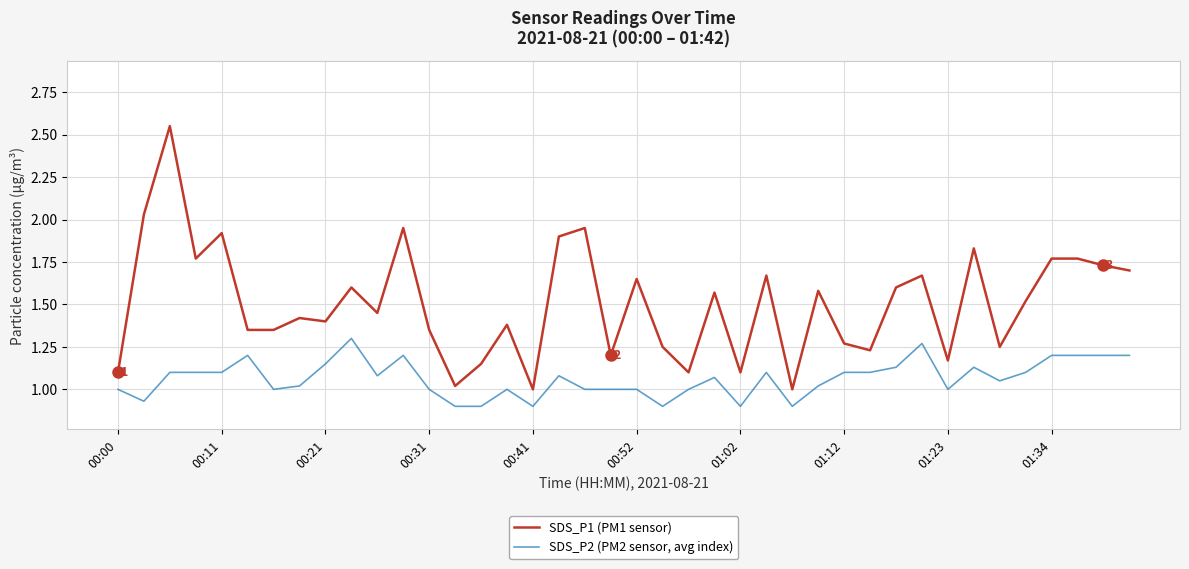

True or false: SDS_P1 (PM1 sensor) has more than 1 interior local peaks.

True